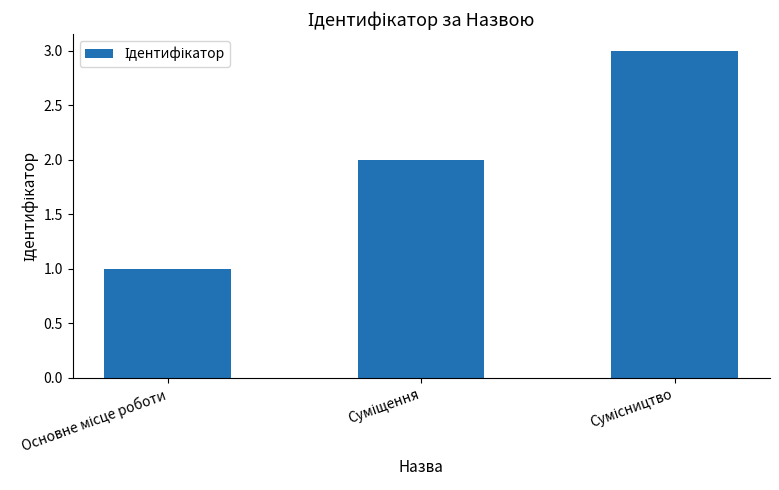

What is the greatest value displayed?

3